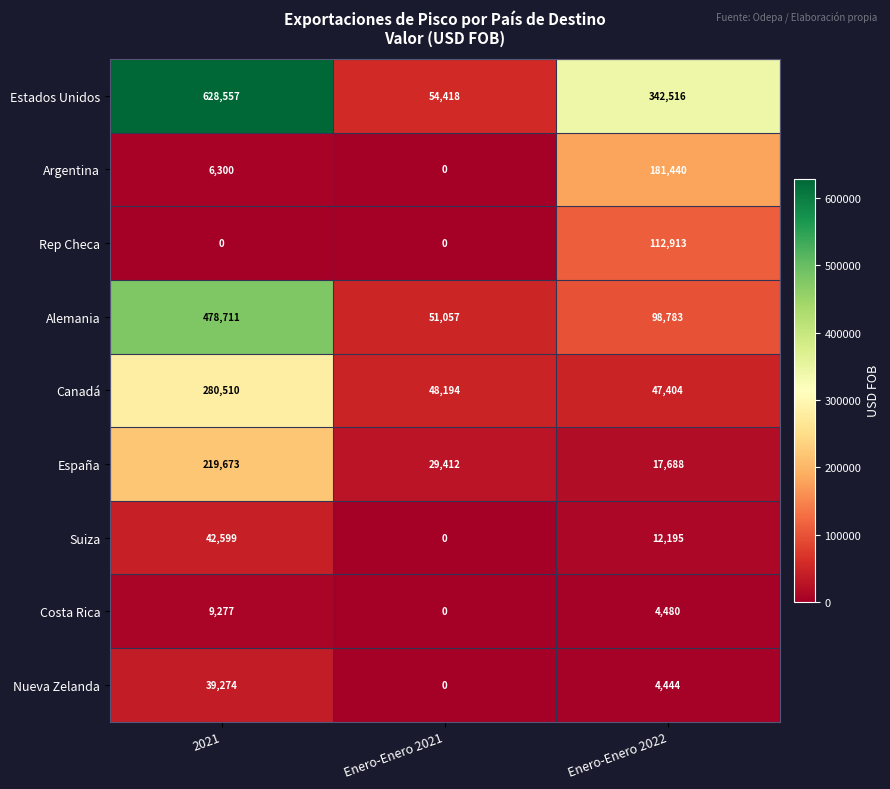

Reading right to left, what are all the values shown in this chart?

Estados Unidos: 342516	54418	628557
Argentina: 181440	0	6300
Rep Checa: 112913	0	0
Alemania: 98783	51057	478711
Canadá: 47404	48194	280510
España: 17688	29412	219673
Suiza: 12195	0	42599
Costa Rica: 4480	0	9277
Nueva Zelanda: 4444	0	39274